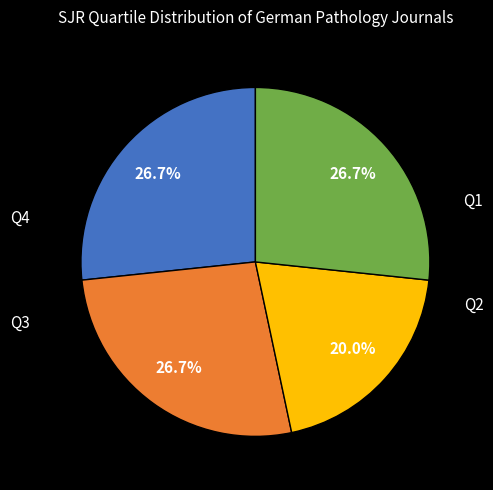

Is there any slice that represents more than half of the pie?

No